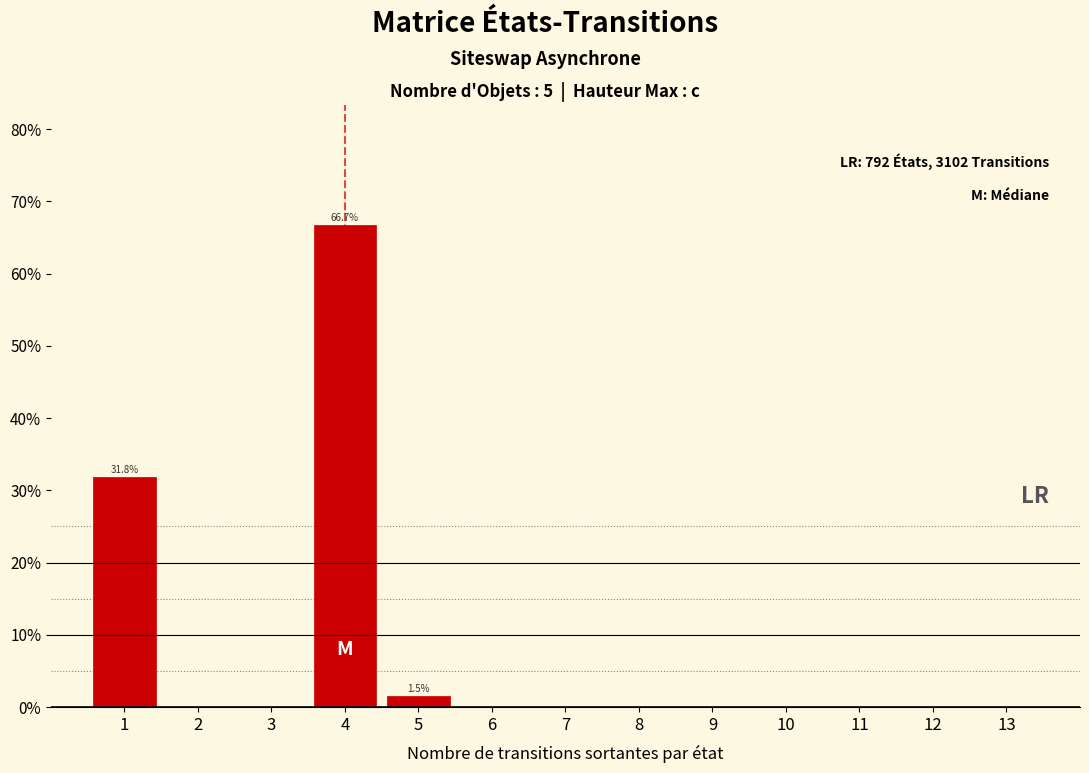

Reading left to right, transcribe all the data shown in this chart.

1=31.8	2=0.0	3=0.0	4=66.7	5=1.5	6=0.0	7=0.0	8=0.0	9=0.0	10=0.0	11=0.0	12=0.0	13=0.0